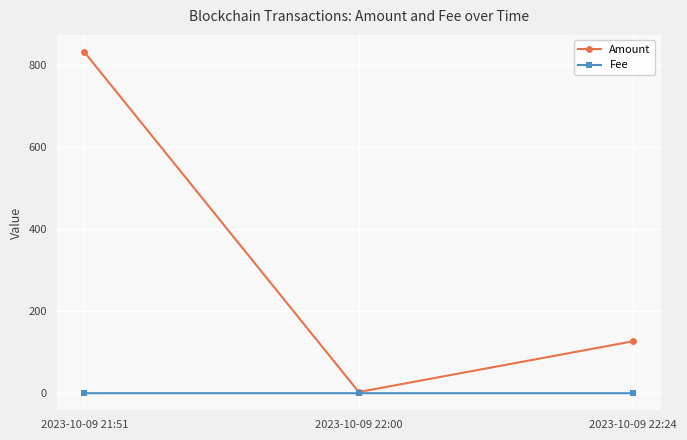

Which category has the highest value across all series?

2023-10-09 21:51